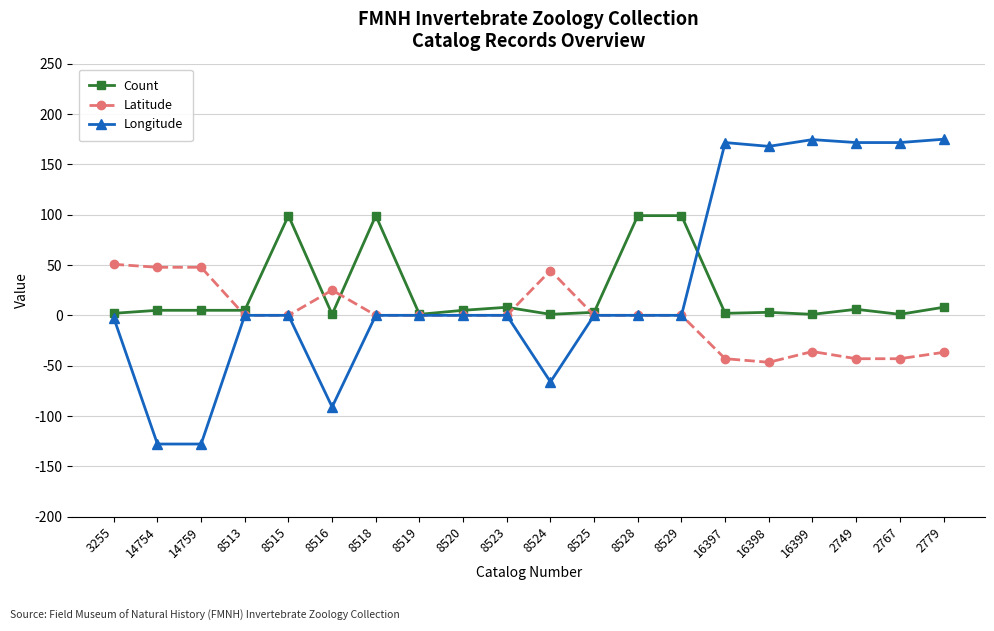

How many data points in Latitude are less than 0?

6